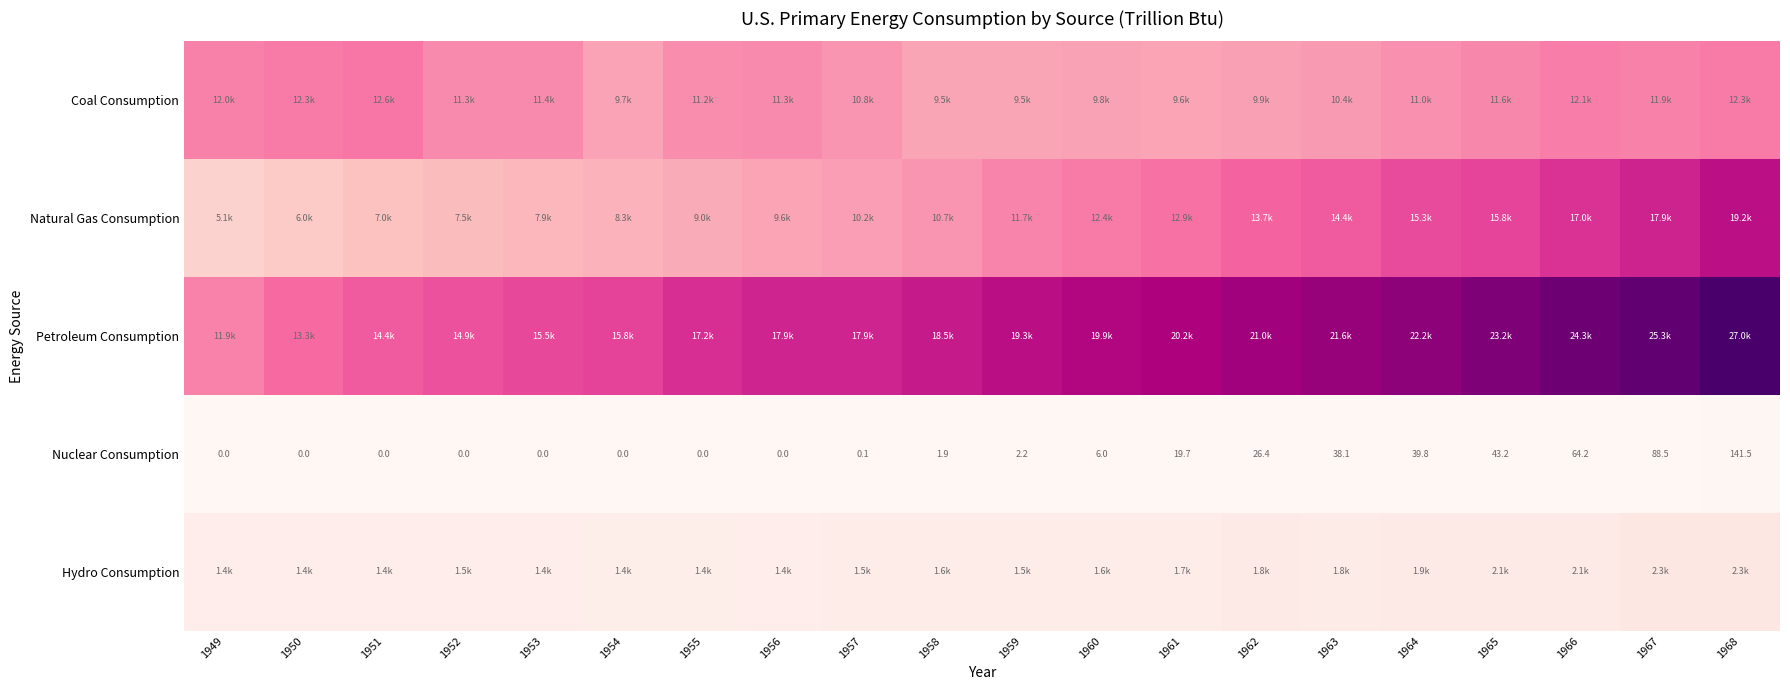

Is the value of Hydro Consumption at 1957 greater than the value of Natural Gas Consumption at 1961?

No